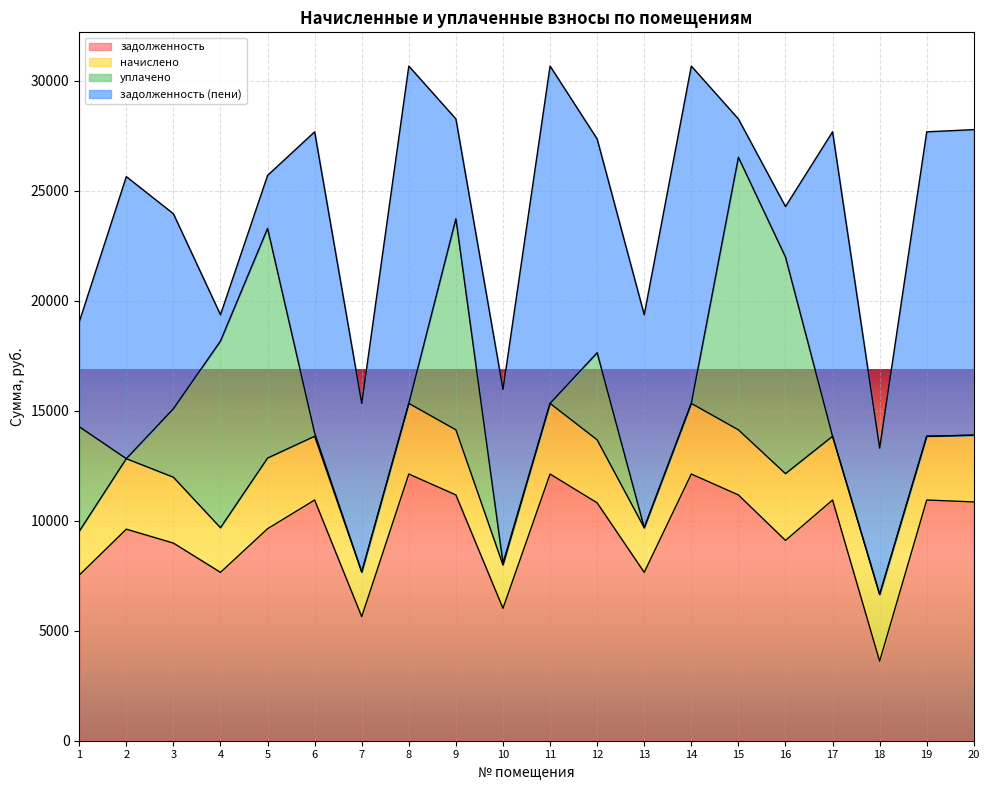

Rank the categories by начислено value from lowest to highest.

10, 1, 4, 7, 13, 12, 6, 17, 19, 9, 15, 3, 16, 18, 20, 2, 5, 8, 11, 14